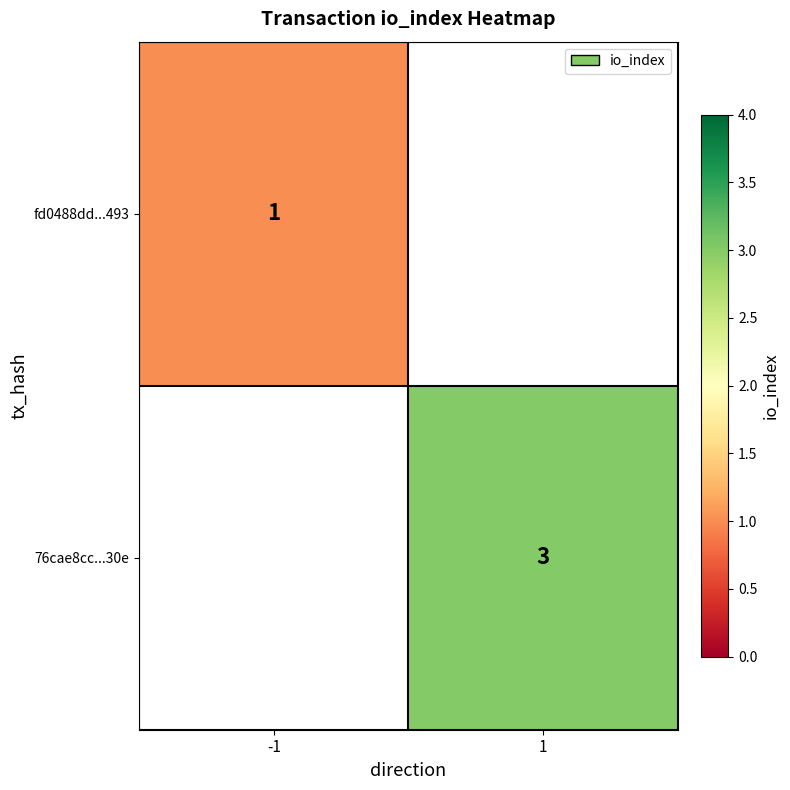

The 76cae8cc...30e series shows 4 at 1. True or false?

False